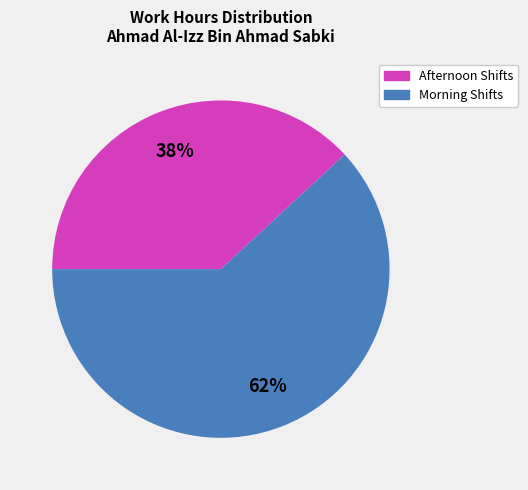

To the nearest percent, what is the average slice percentage?

50%